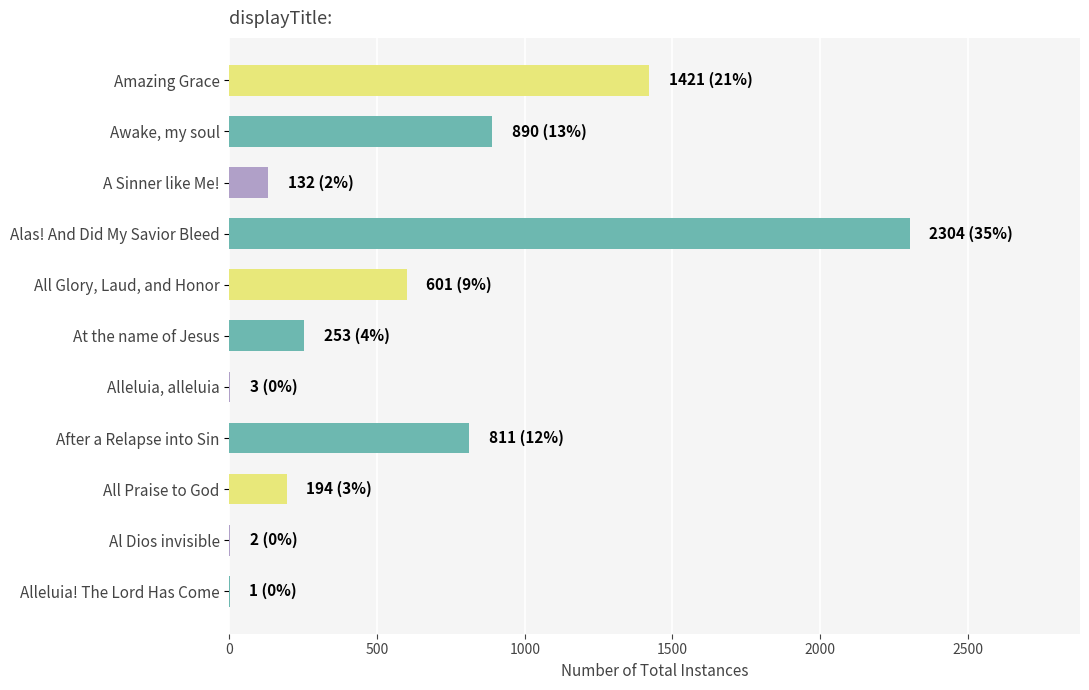

The value at All Glory, Laud, and Honor is 601. True or false?

True